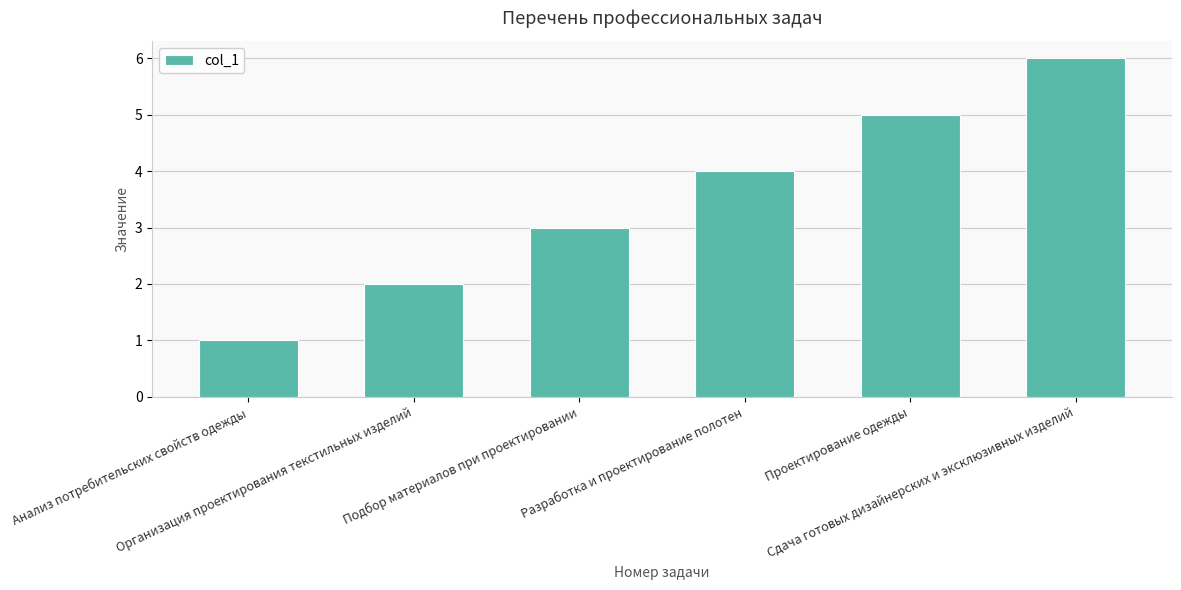

At which label is the value closest to 3?

Подбор материалов при проектировании